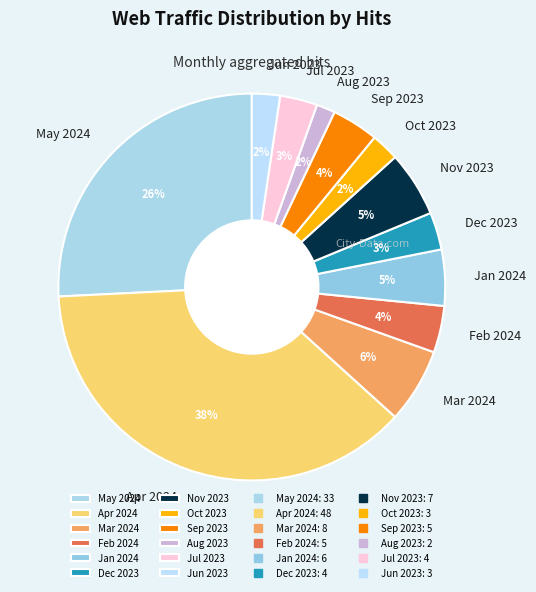

How many slices are in this pie chart?

12